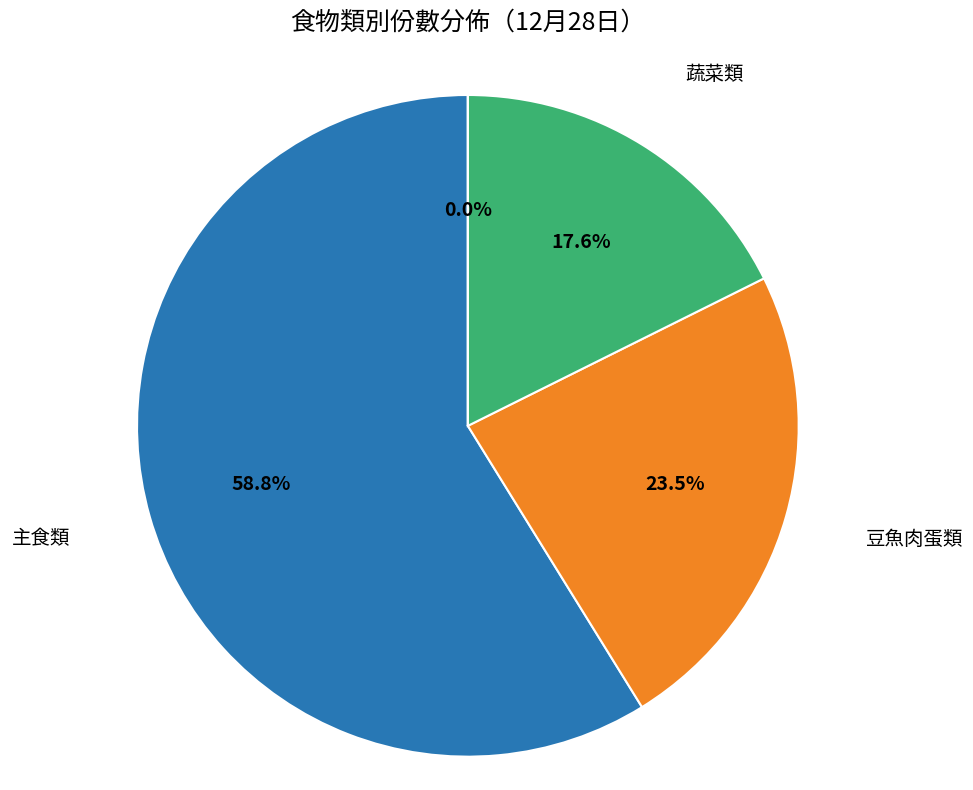

Count the number of slices in the pie.

4